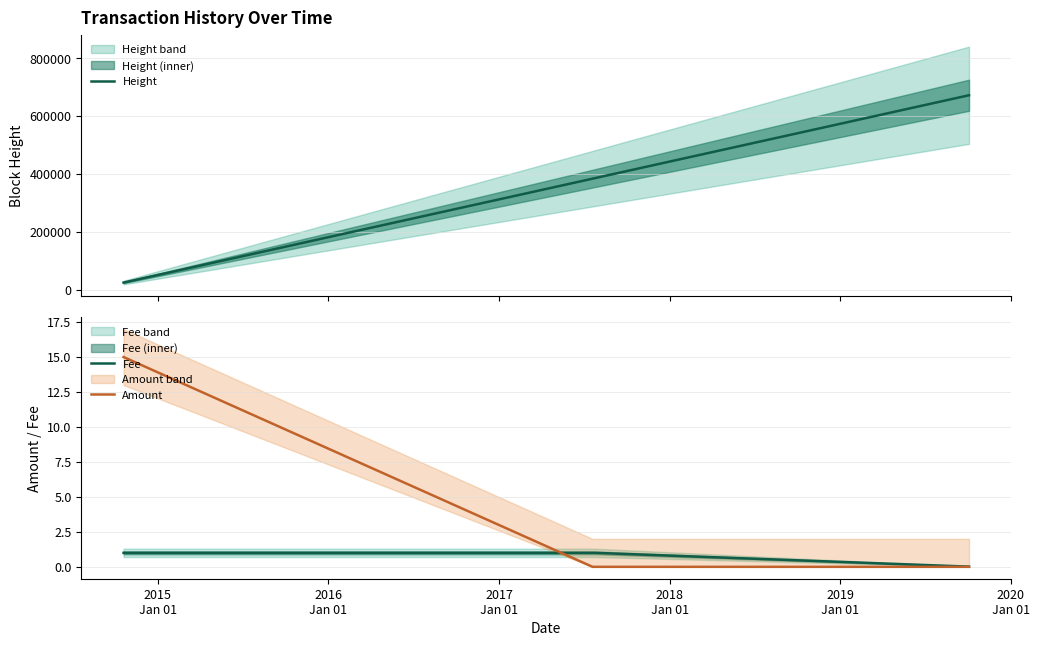

What is the highest value of the Amount series?

15.0